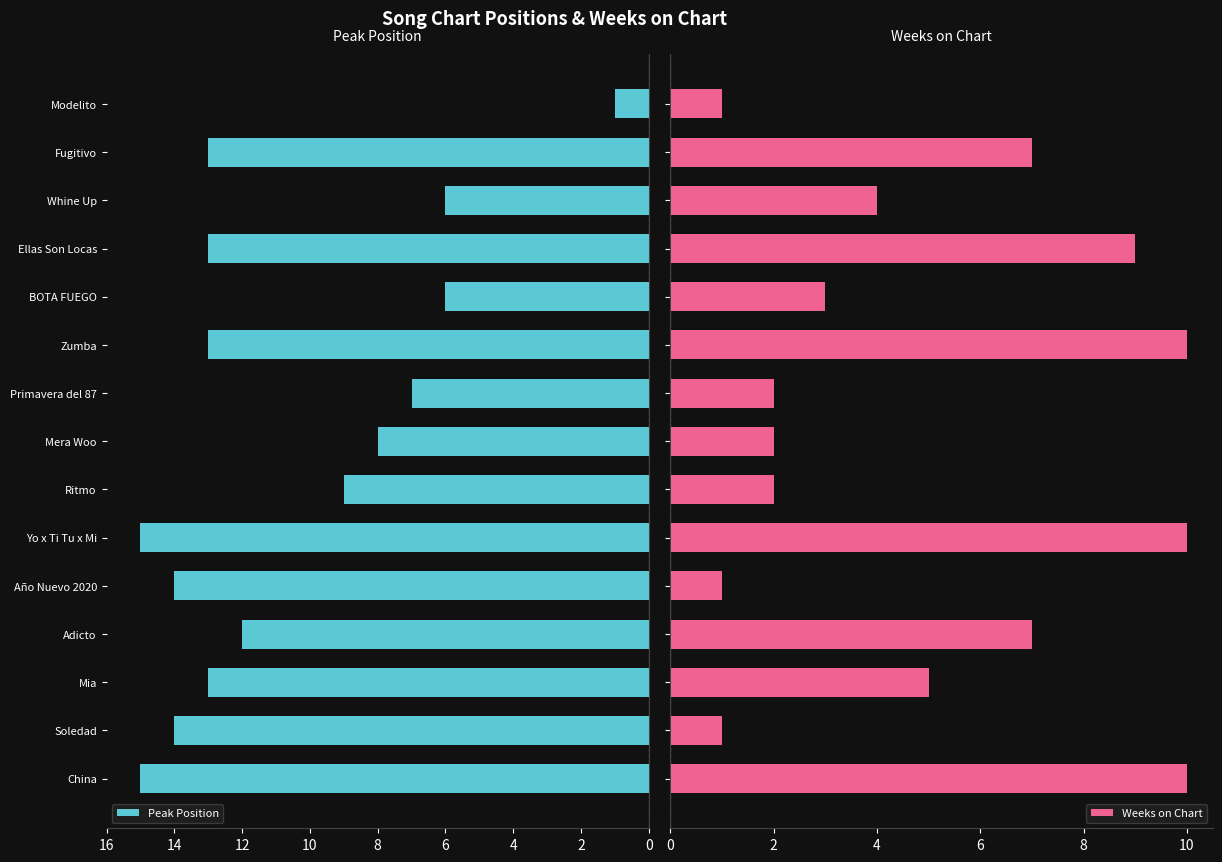

What is the difference between the maximum and minimum values in the Peak Position series?

14